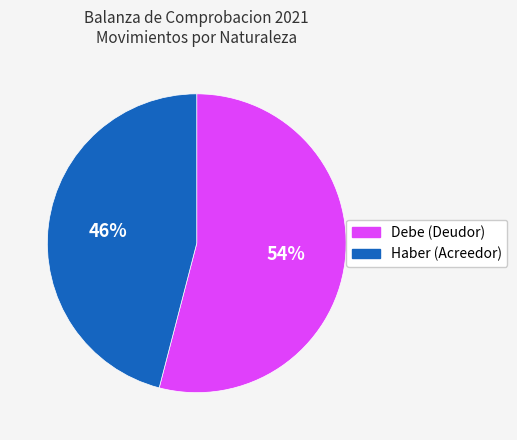

Count the number of slices in the pie.

2